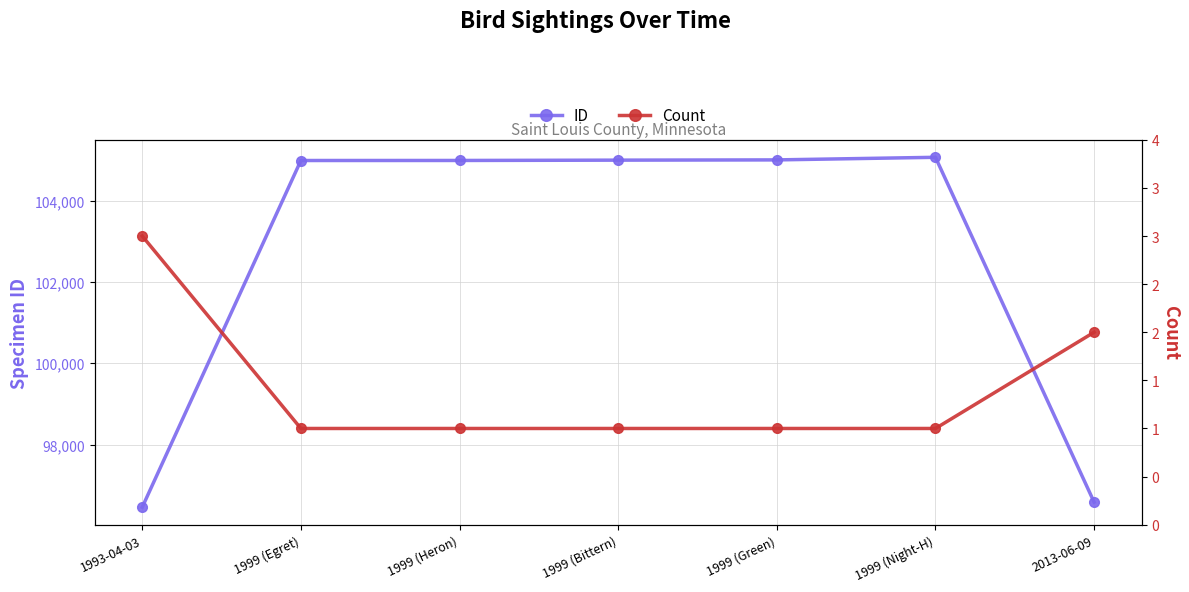

What is the minimum value shown in the chart?

1